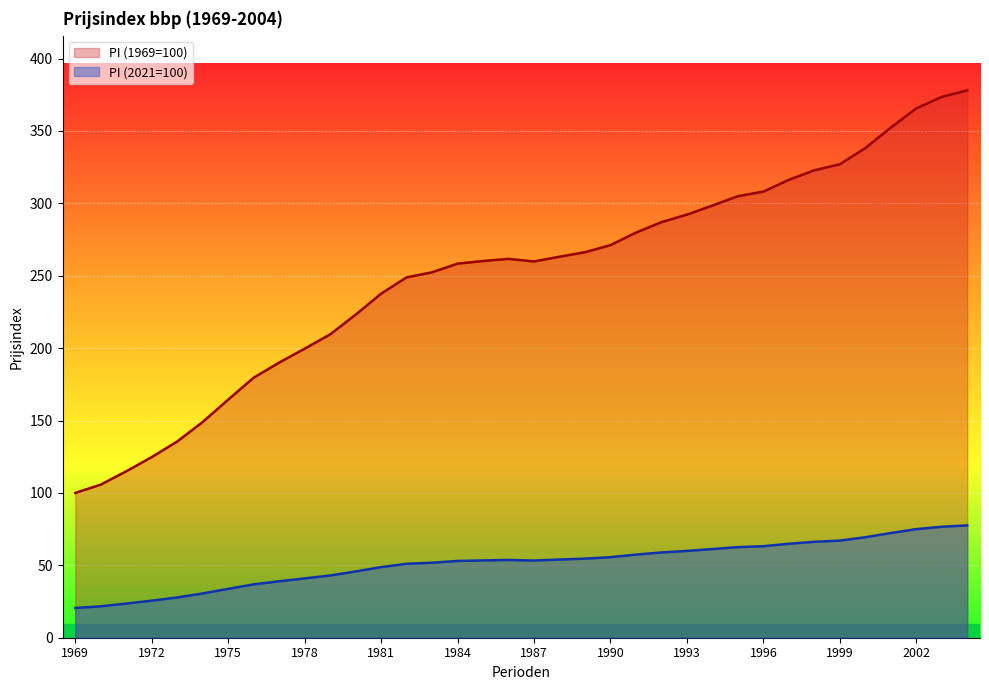

Count the number of data series in this chart.

2